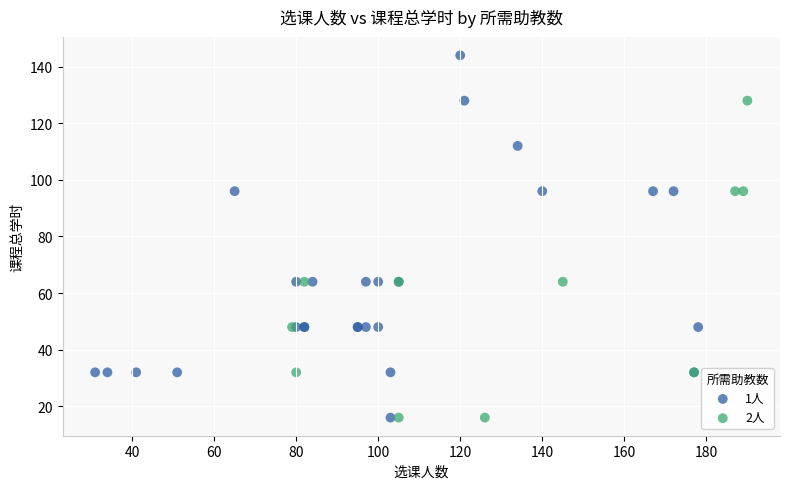

Which series reaches the maximum Y coordinate?

1人